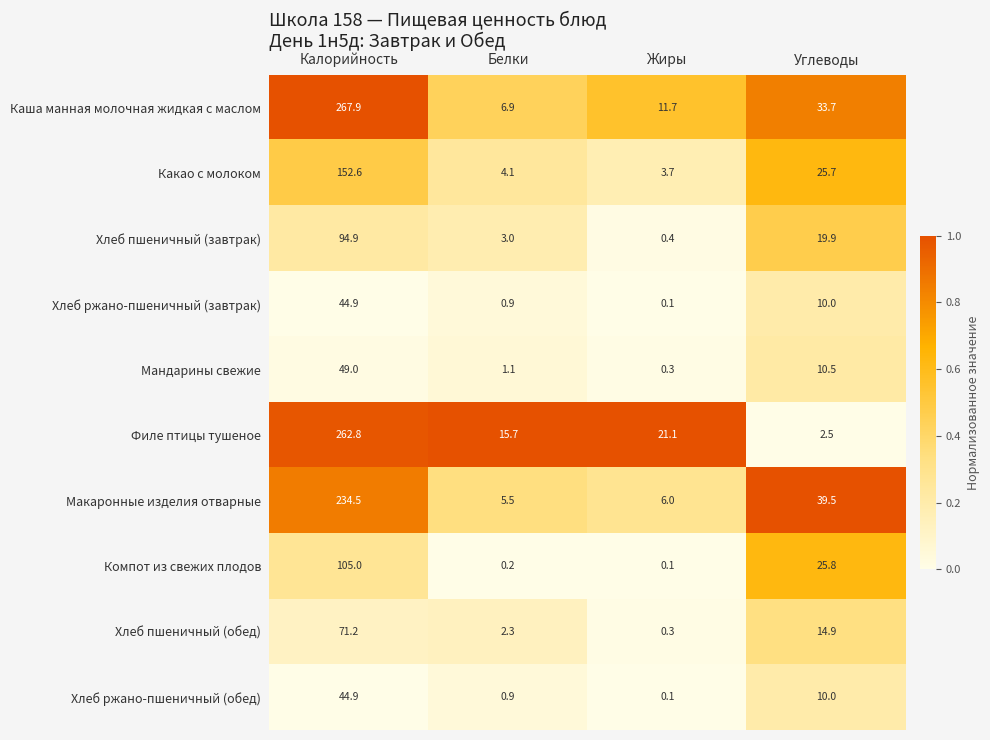

What is the difference between the maximum and minimum values in the Мандарины свежие series?

48.7